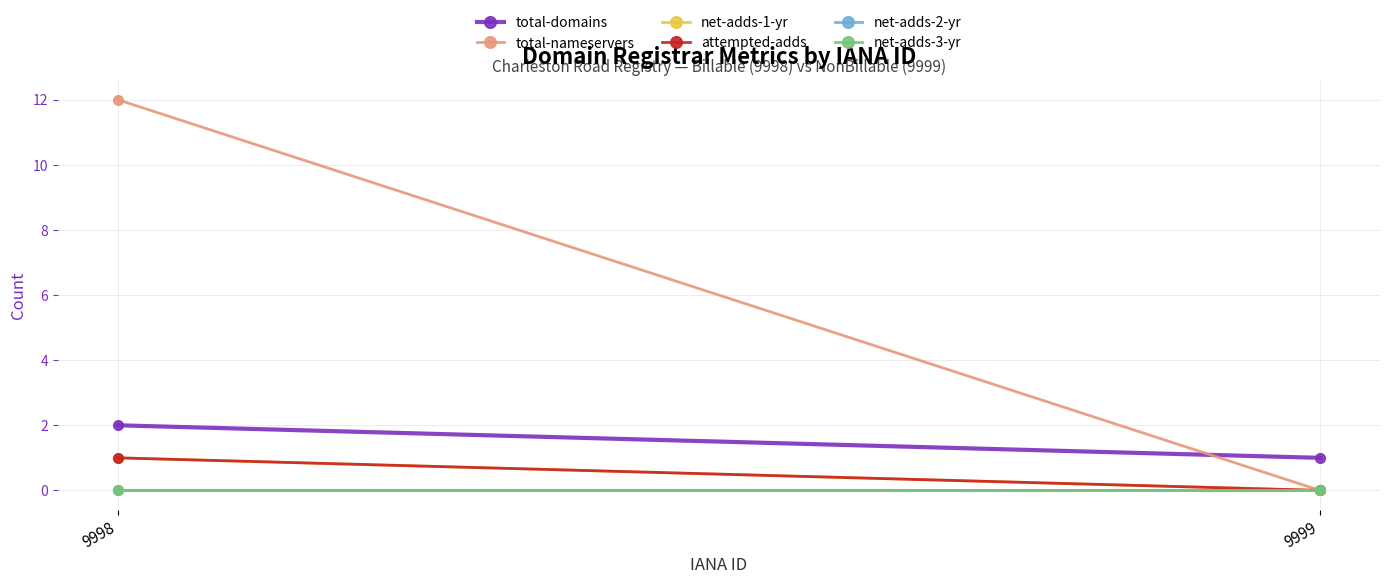

At which label does total-nameservers reach its peak?

9998